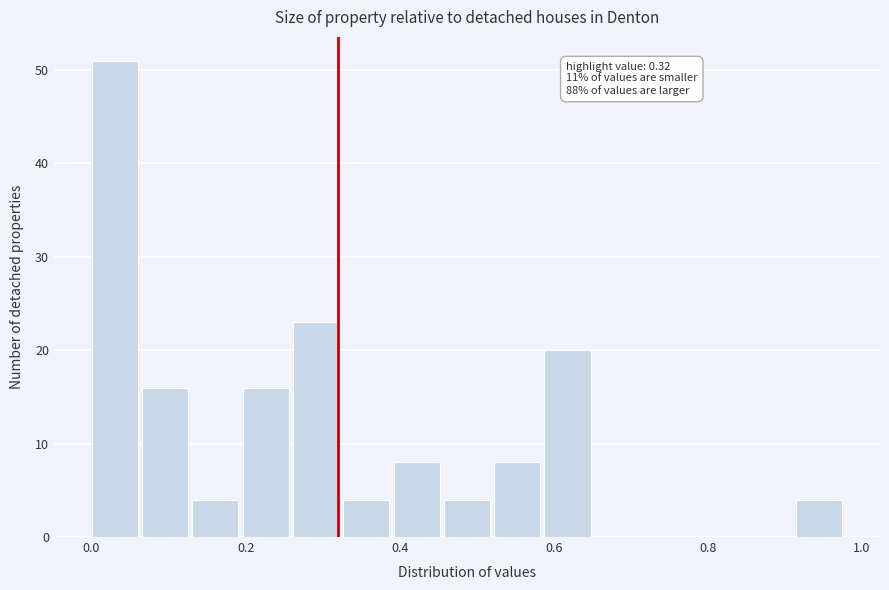

Around what value on the x-axis is the tallest bar? Give the approximate position of its centre, as read against the axis.

0.04